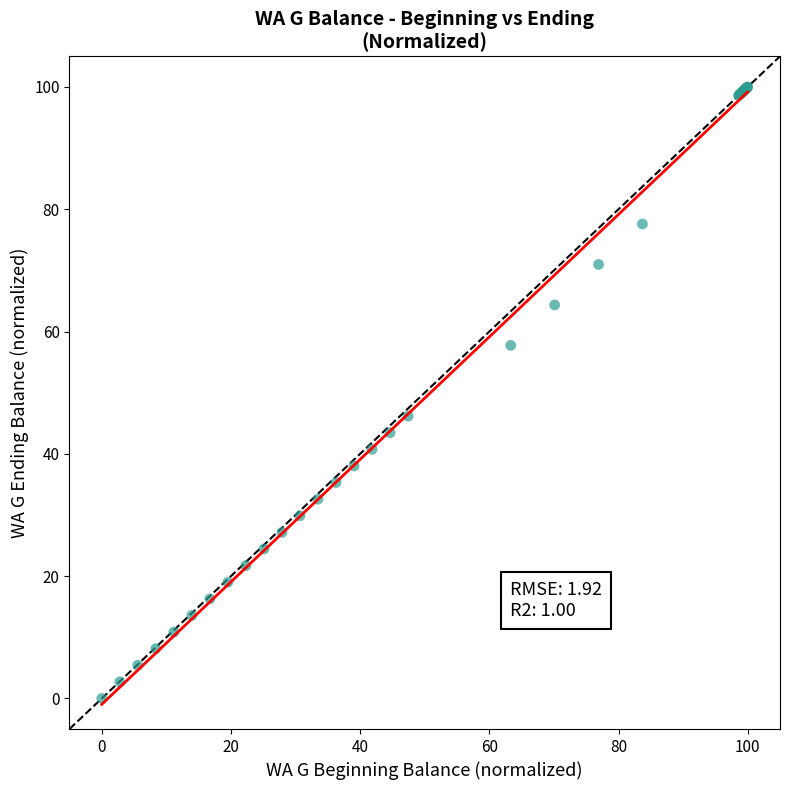

What Y value in the scatter plot is closest to 50?

46.2